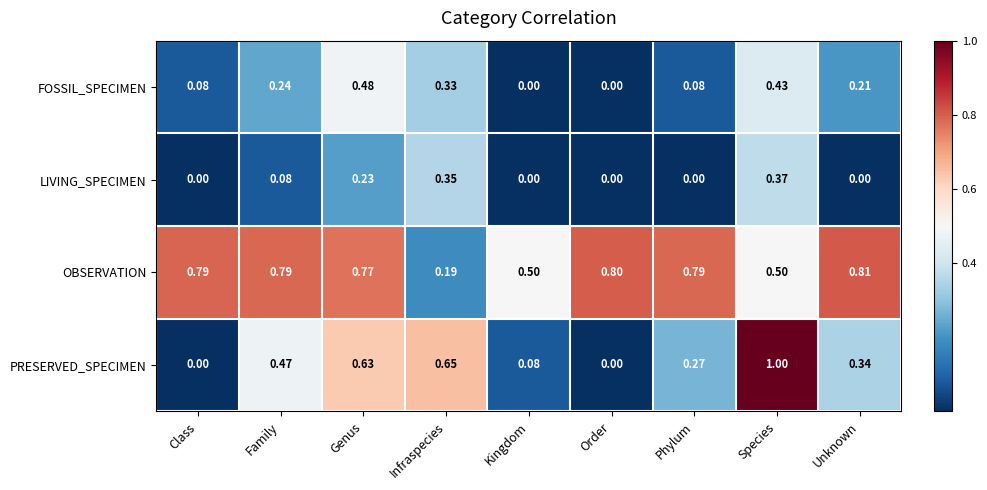

Which label corresponds to the largest value in the chart?

Species